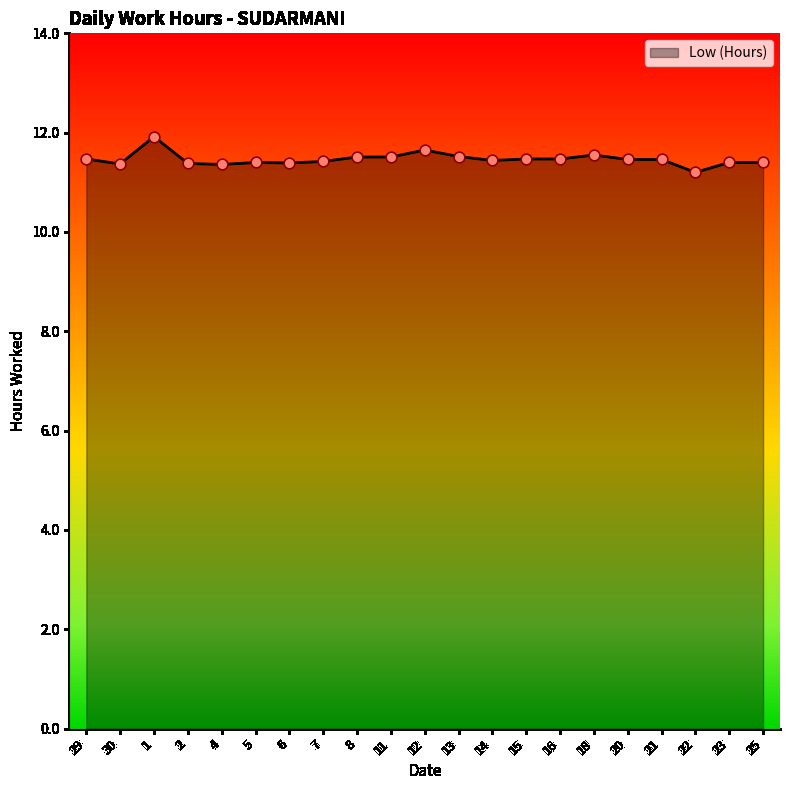

Approximately how many times larger is the value at 18 compared to 23?

1.0